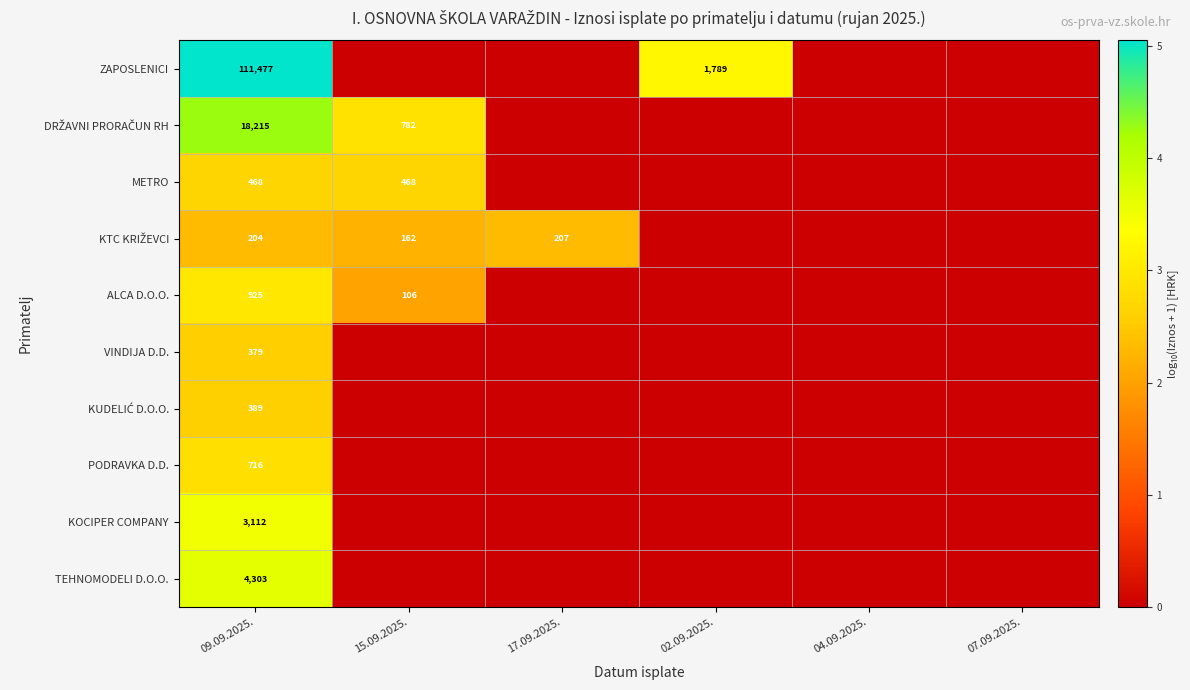

What is the total value across all series at 09.09.2025.?

140188